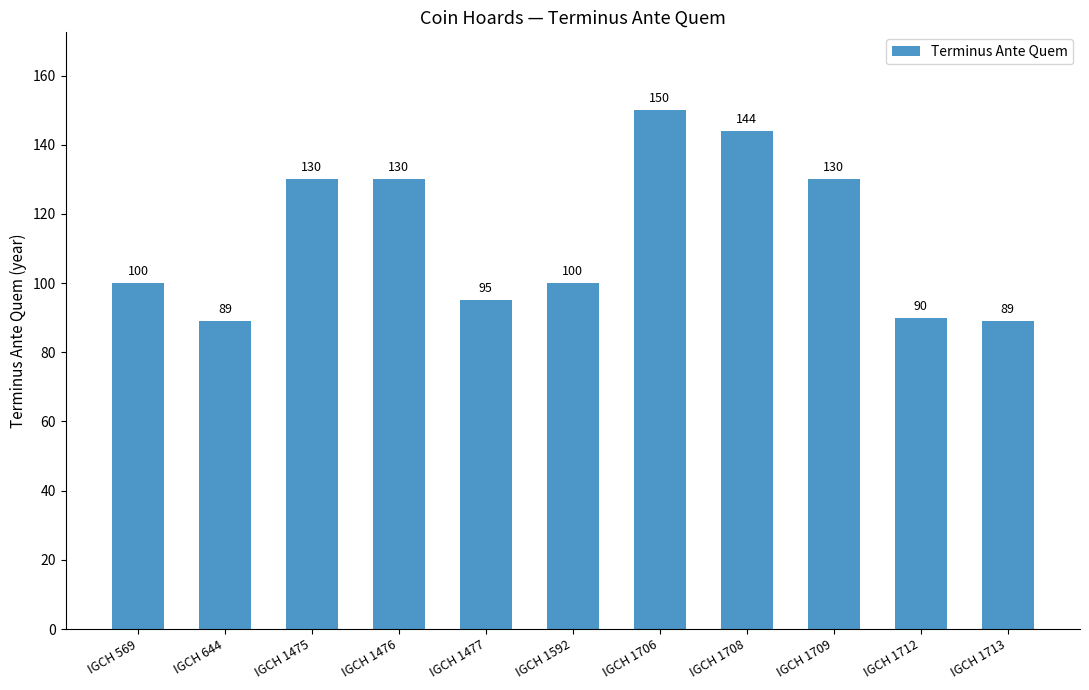

The value at IGCH 1712 is 39. True or false?

False